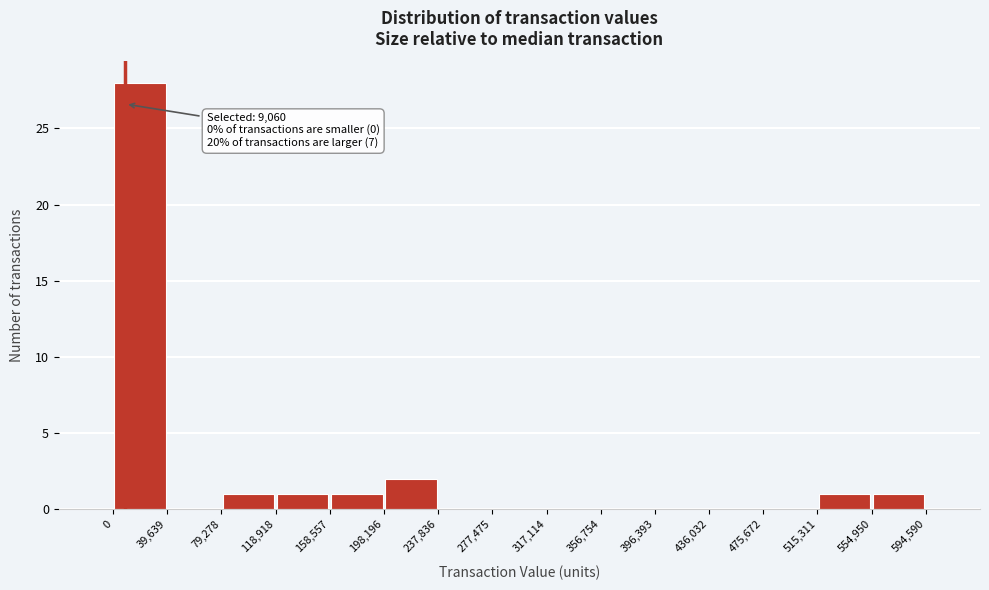

Which range on the x-axis has the tallest bar?

0 to 39,639